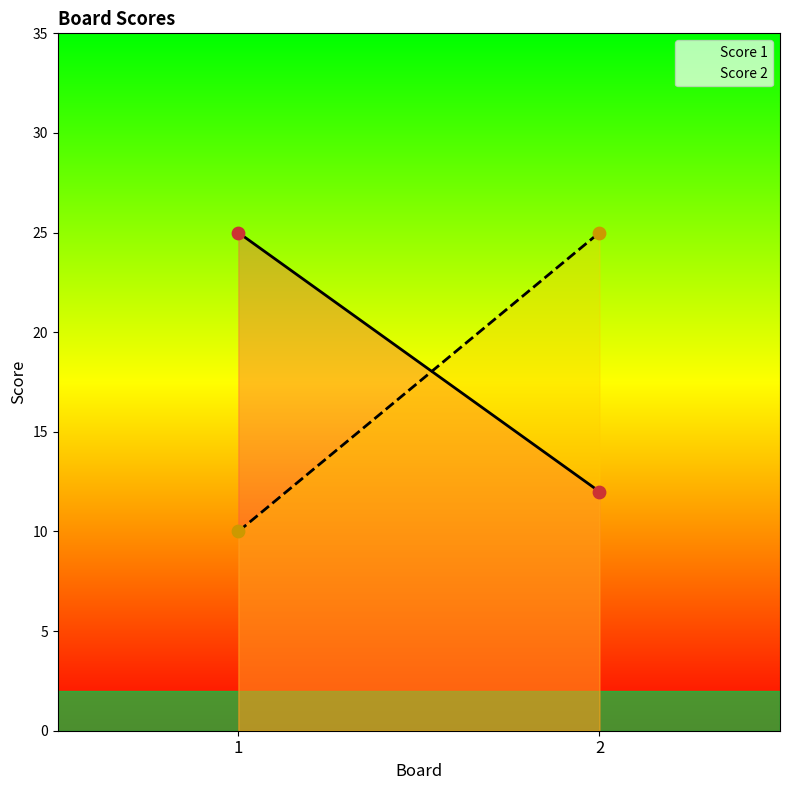

Which series reaches the minimum Y coordinate?

Score 2